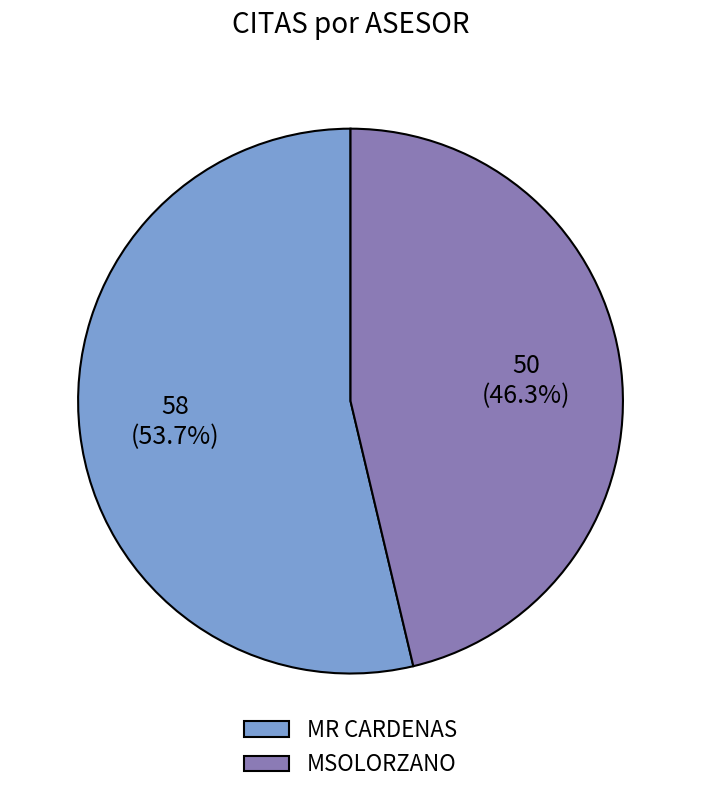

To the nearest percent, what is the average slice percentage?

50%